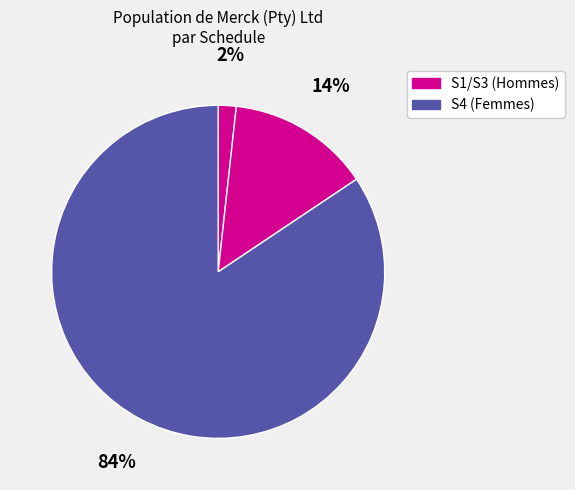

How many segments does this pie chart have?

3